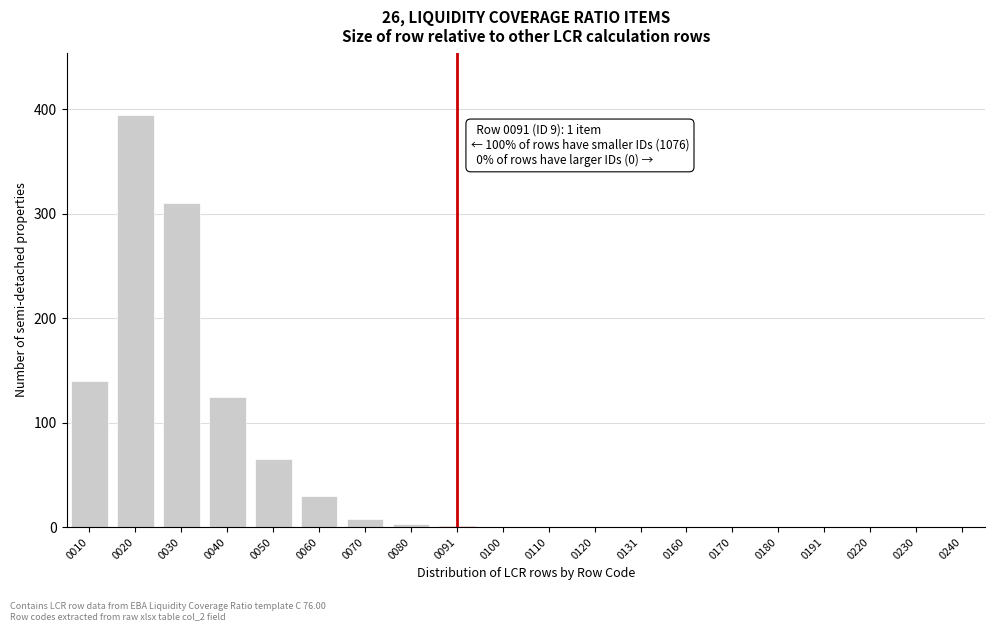

What is the change in value from 0020 to 0230?

-395